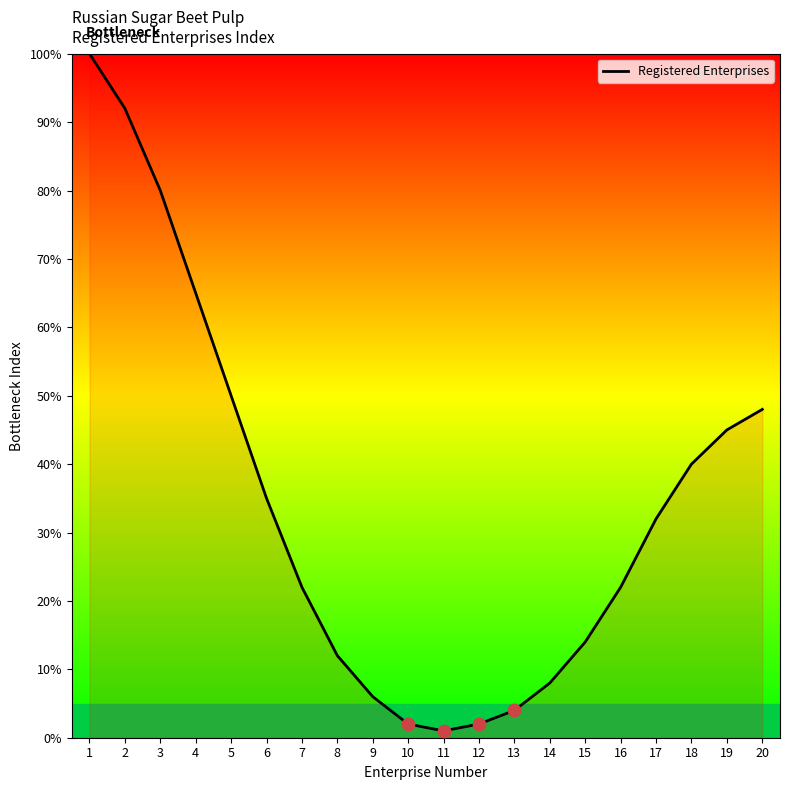

Between 14 and 9, which is larger?

14